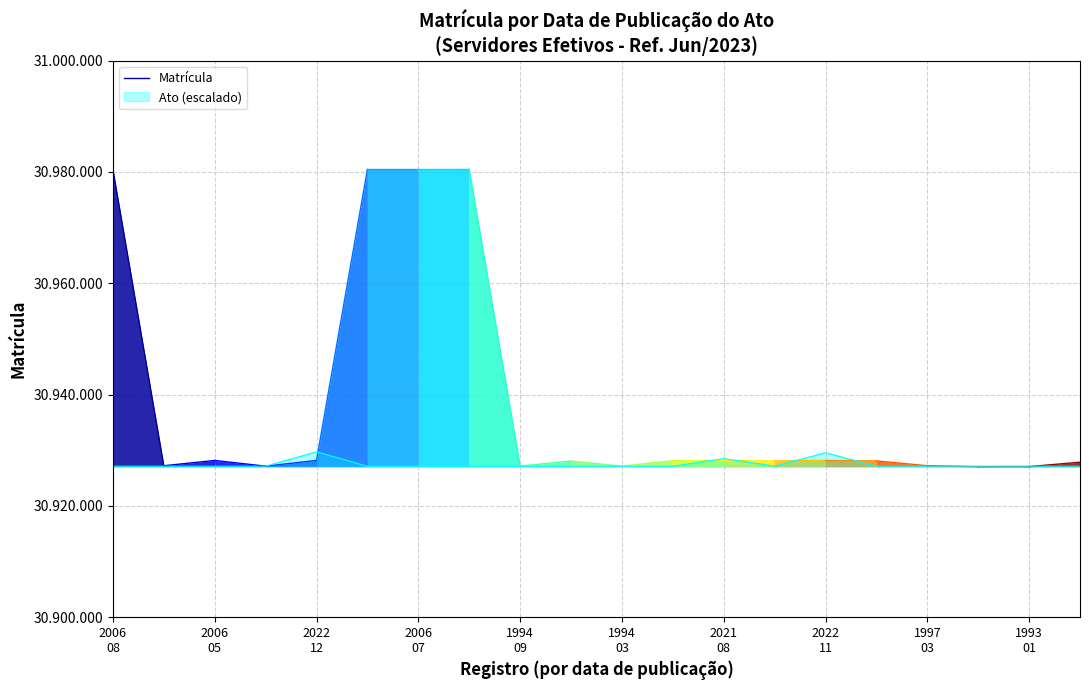

What is the difference between the values at 2006
08 and 2006
05?

53248